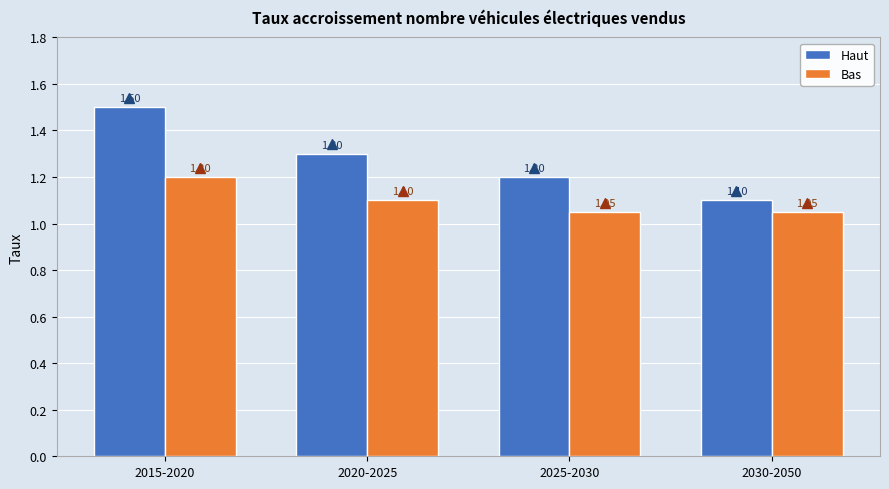

What is the label of the 2nd bar from the right?

2025-2030